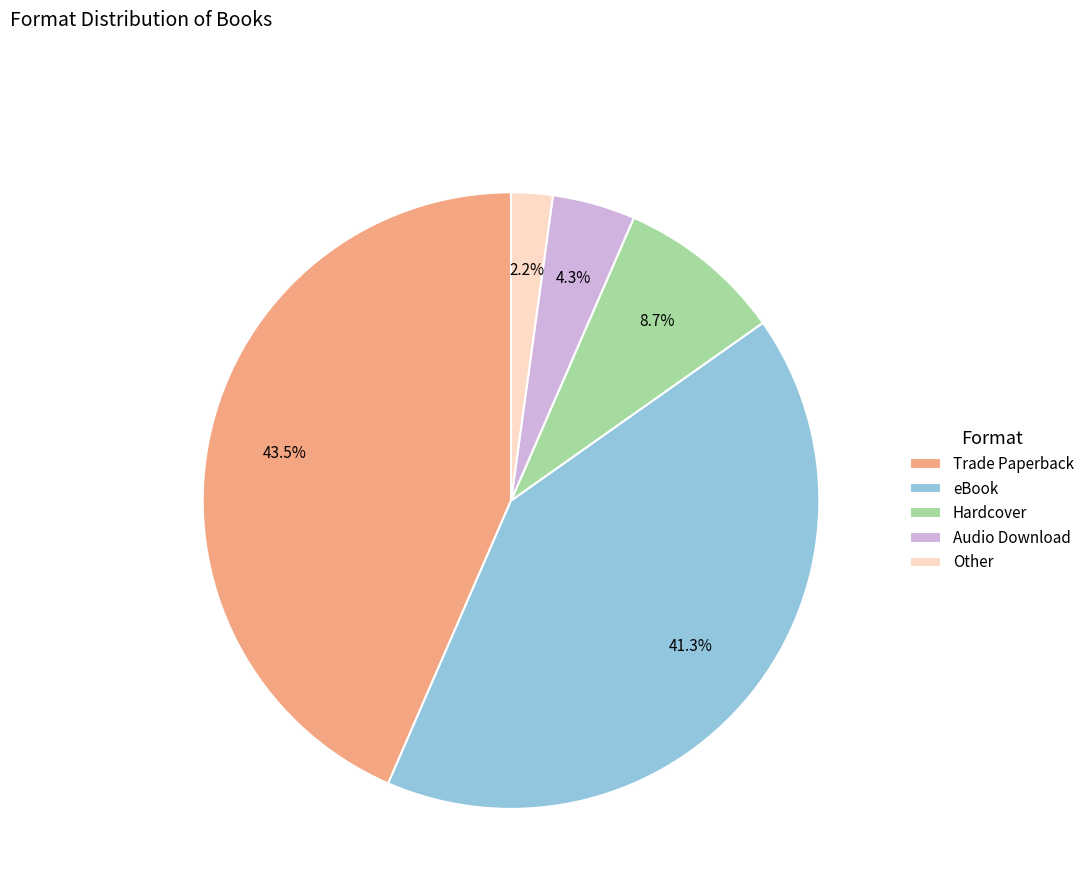

How much of the chart is everything except Audio Download?

95.7%